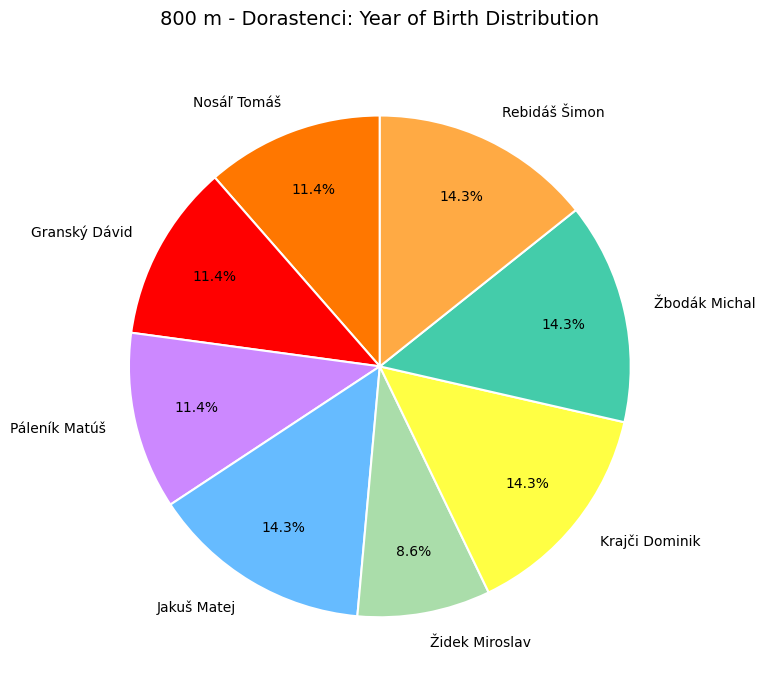

Which slice is the smallest?

Židek Miroslav